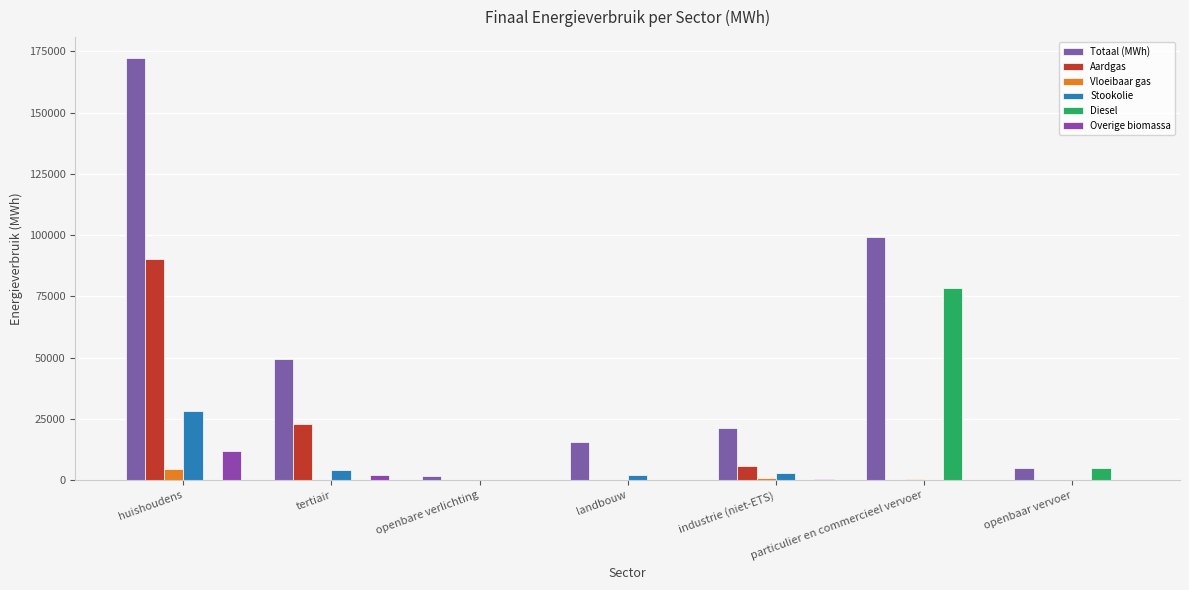

Does the chart contain stacked bars?

No